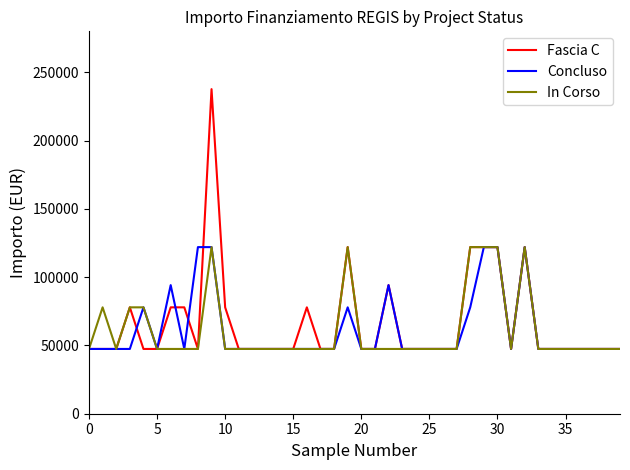

What is the highest value of the Fascia C series?

237681